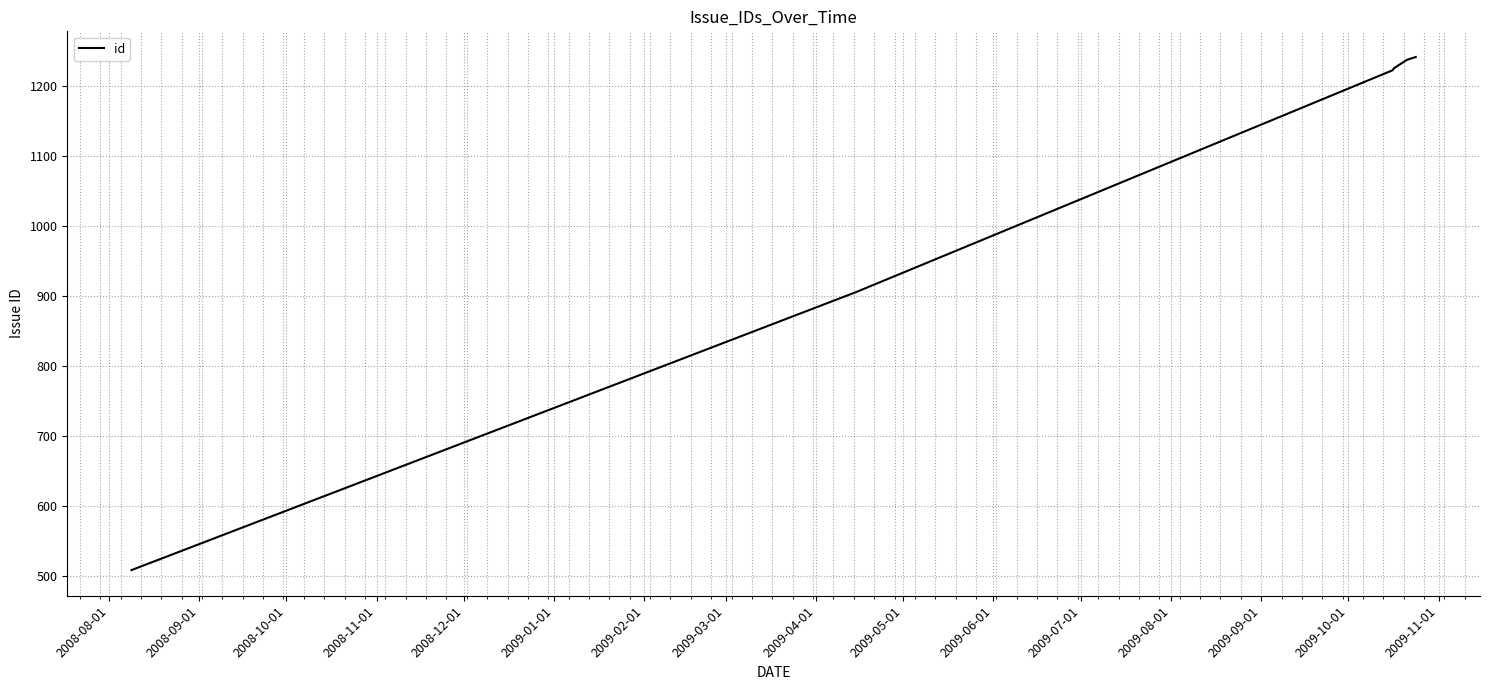

What is the difference between the maximum and second lowest values?

336